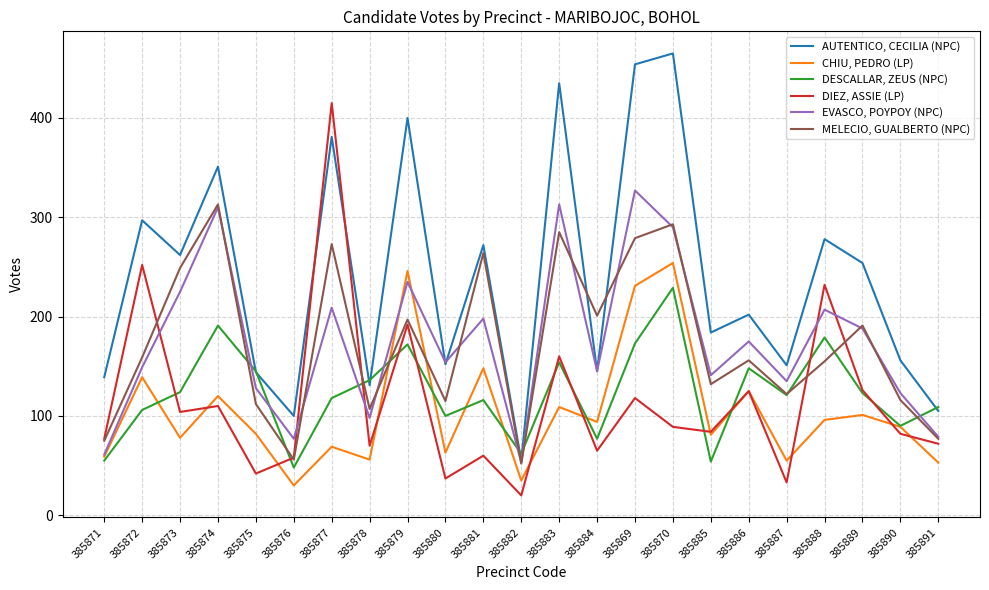

Where does the EVASCO, POYPOY (NPC) series first go above 154?

385873